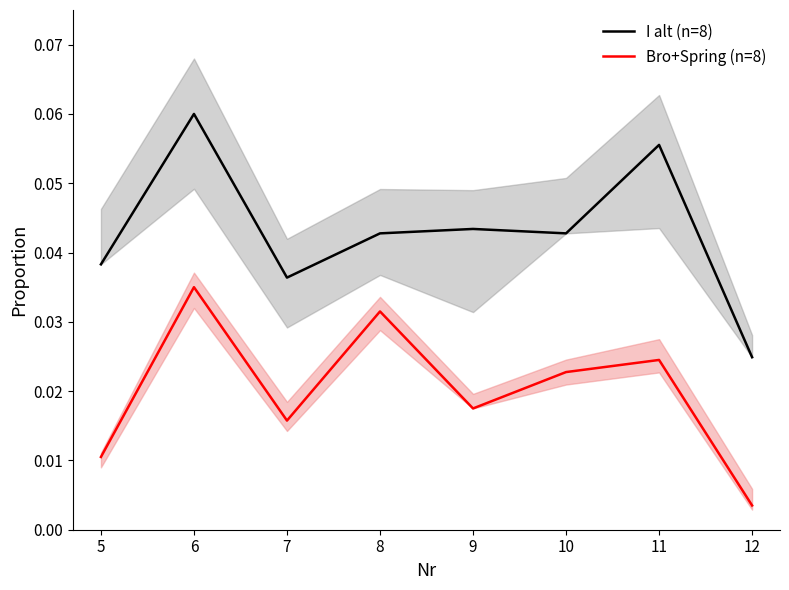

Rank the categories by Bro+Spring (n=8) value from highest to lowest.

6, 8, 11, 10, 9, 7, 5, 12